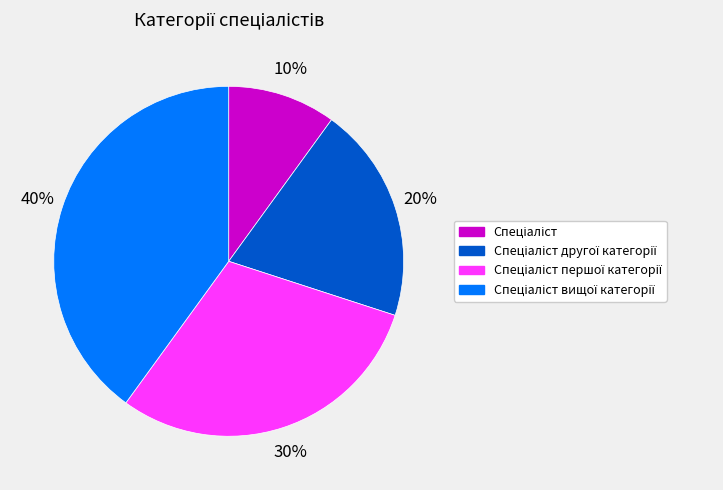

Is there any slice that represents more than half of the pie?

No